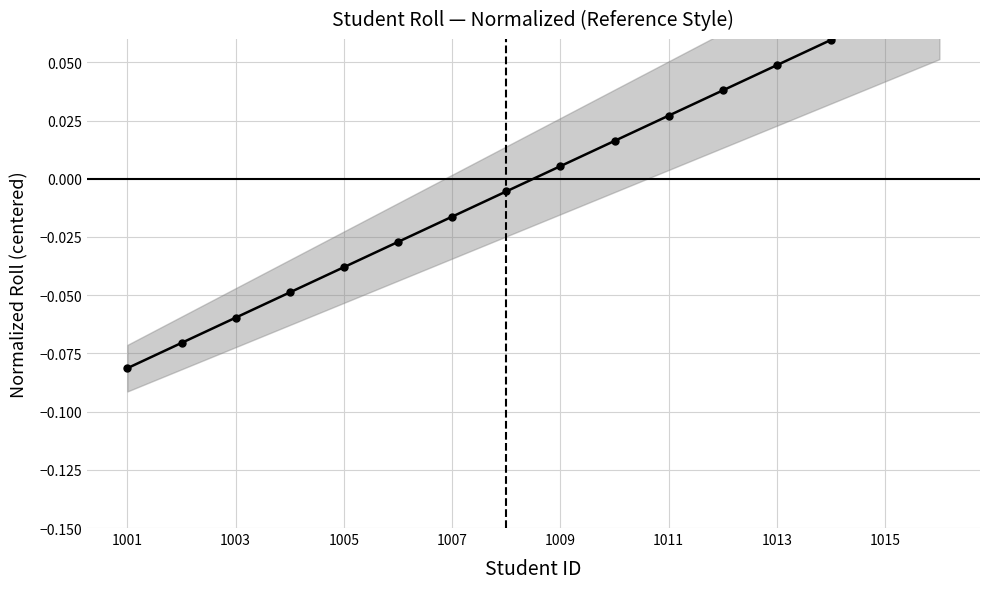

True or false: there are more than 0 points higher than both neighbors.

False